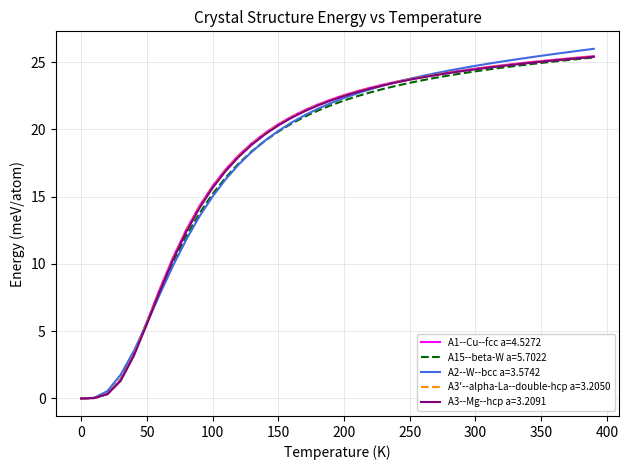

Which series has the largest range (max minus min)?

A2--W--bcc a=3.5742